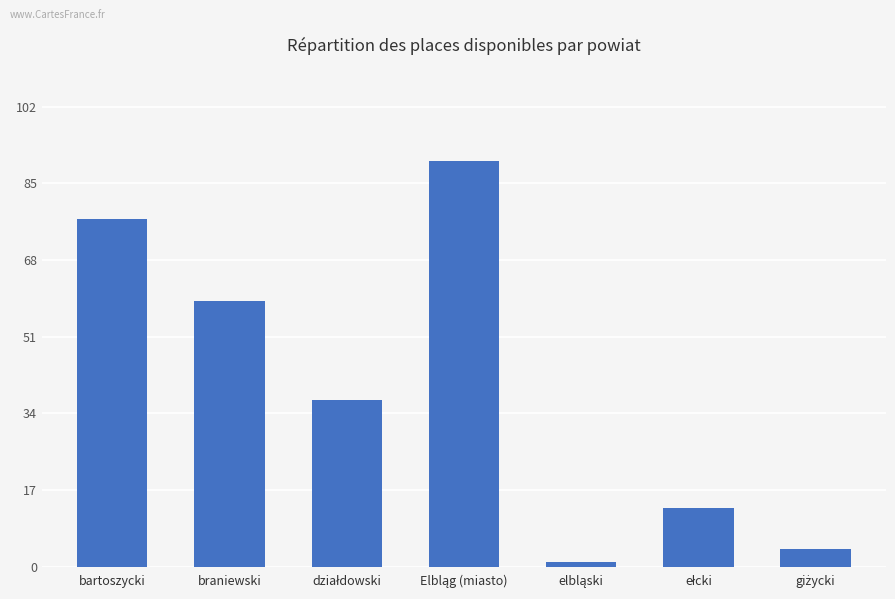

What is the label of the 6th bar from the right?

braniewski